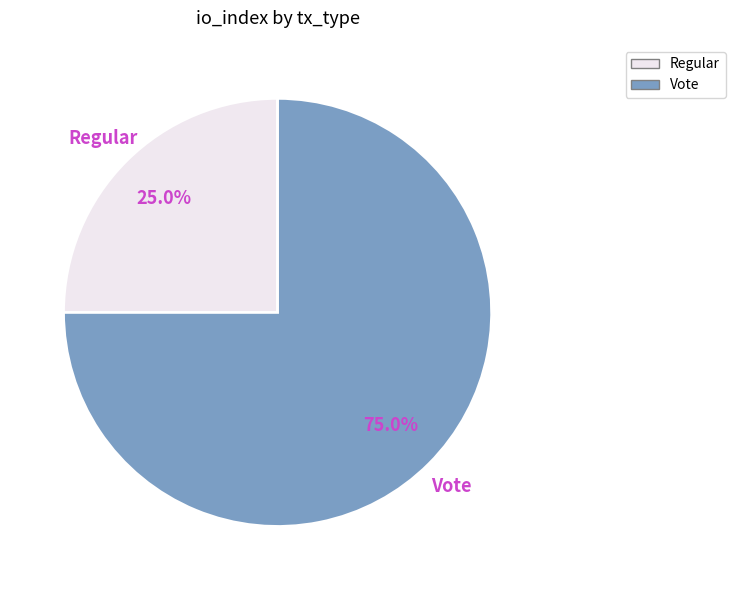

Which slice is the smallest?

Regular